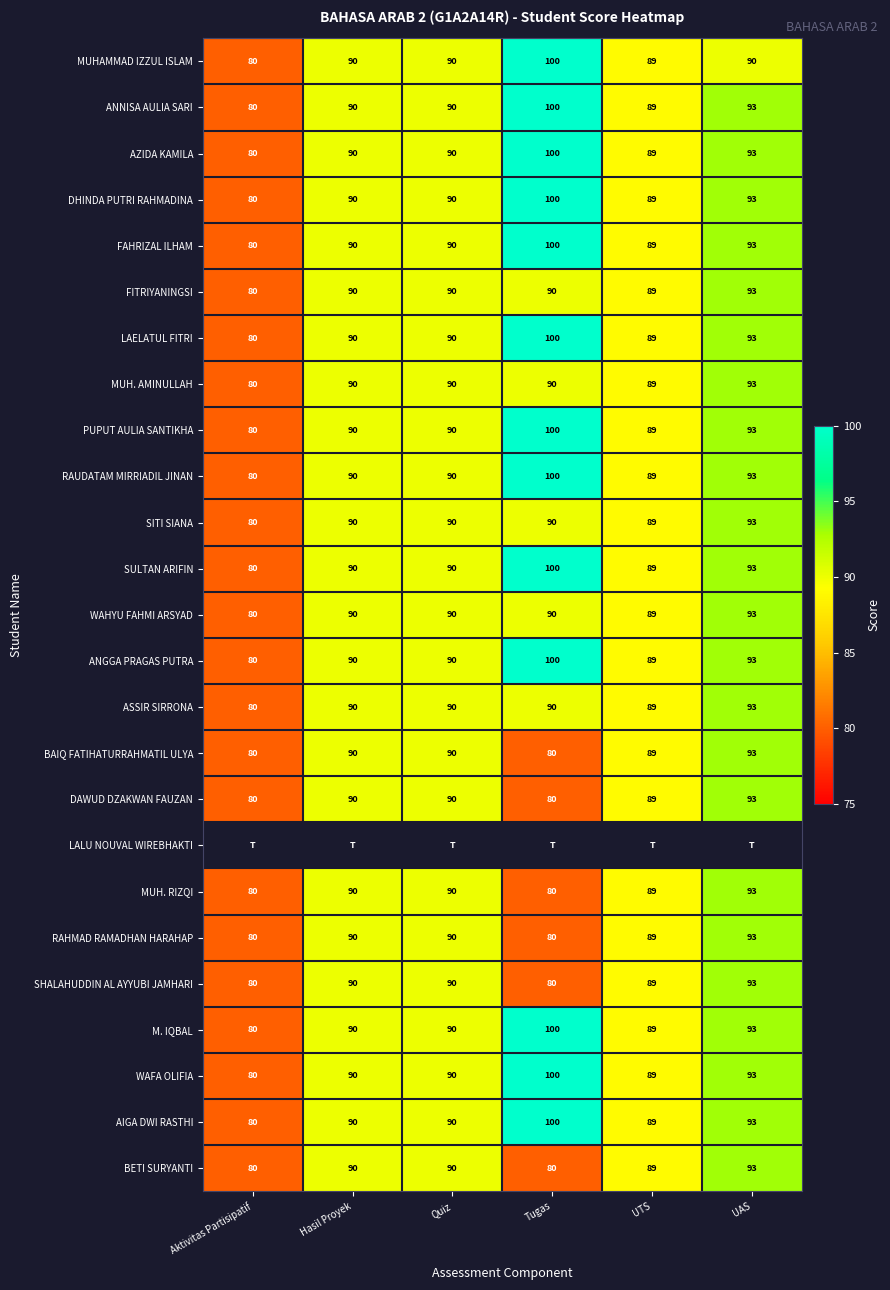

What is the approximate value of SHALAHUDDIN AL AYYUBI JAMHARI at Hasil Proyek, to the nearest 10?

90